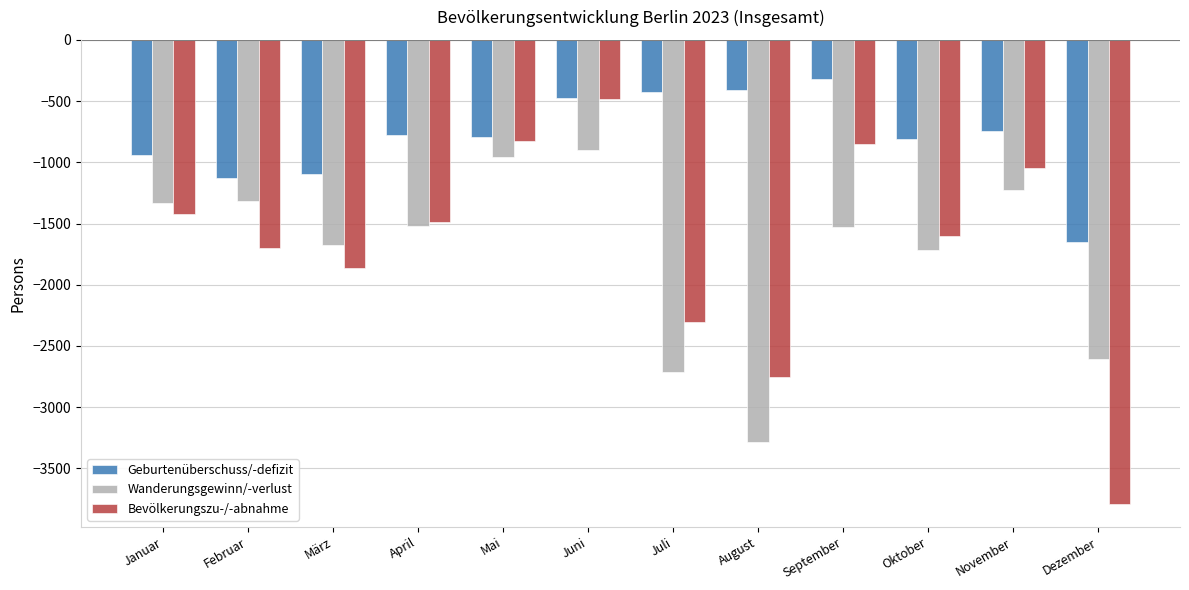

How many values in the Bevölkerungszu-/-abnahme series are below -1489?

6